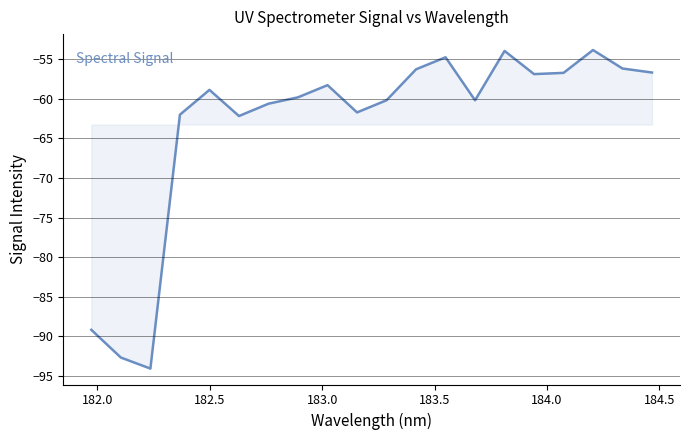

What is the minimum value shown in the chart?

-94.1